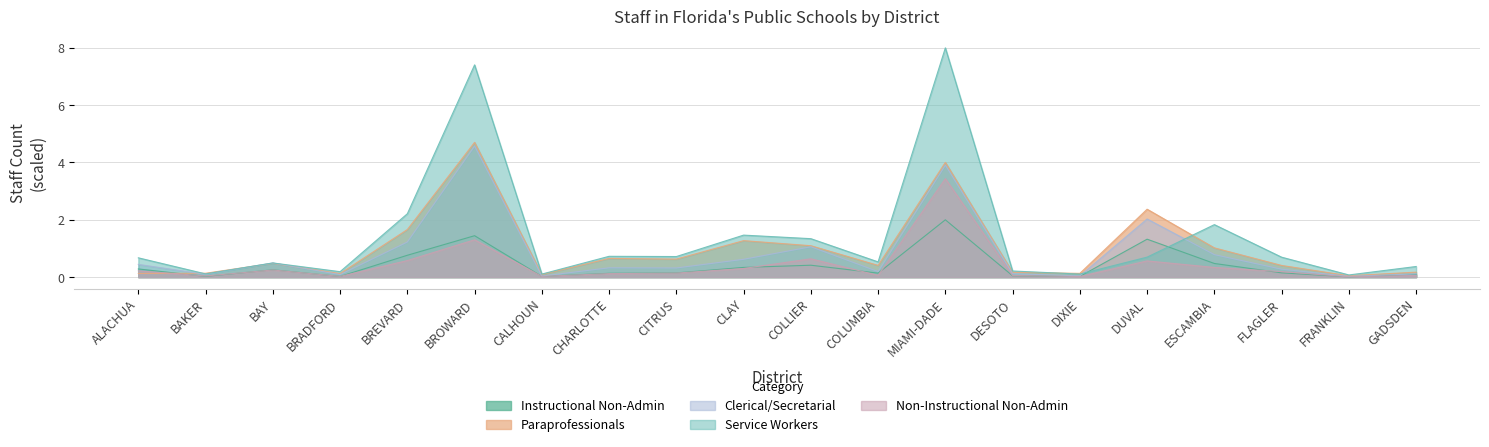

Which label corresponds to the smallest value in the chart?

FRANKLIN